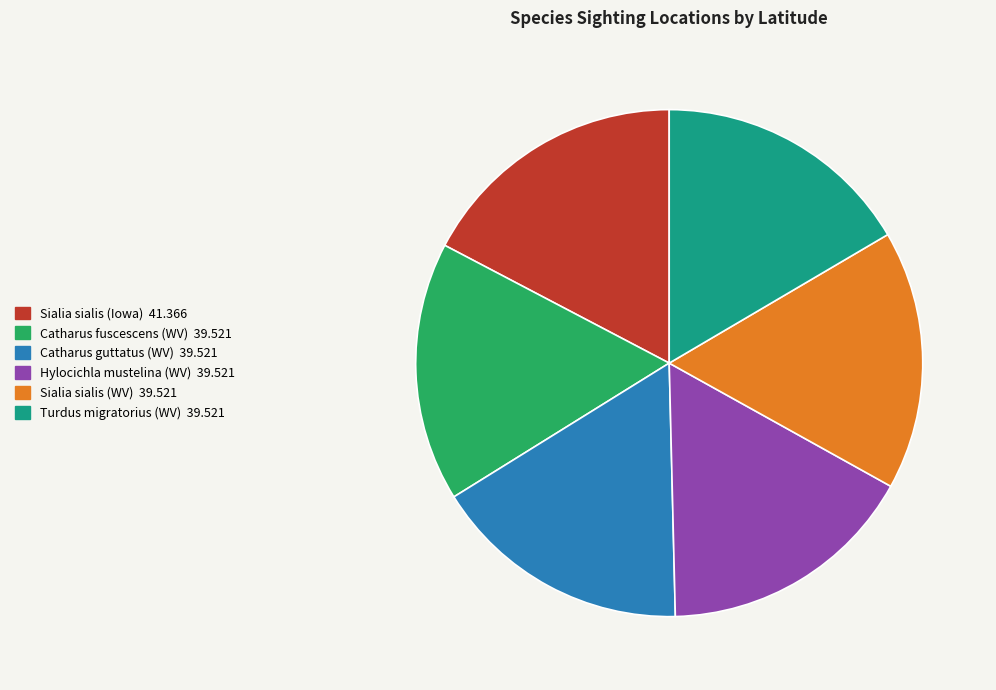

Is the sum of Turdus migratorius (WV) and Hylocichla mustelina (WV) greater than half?

No